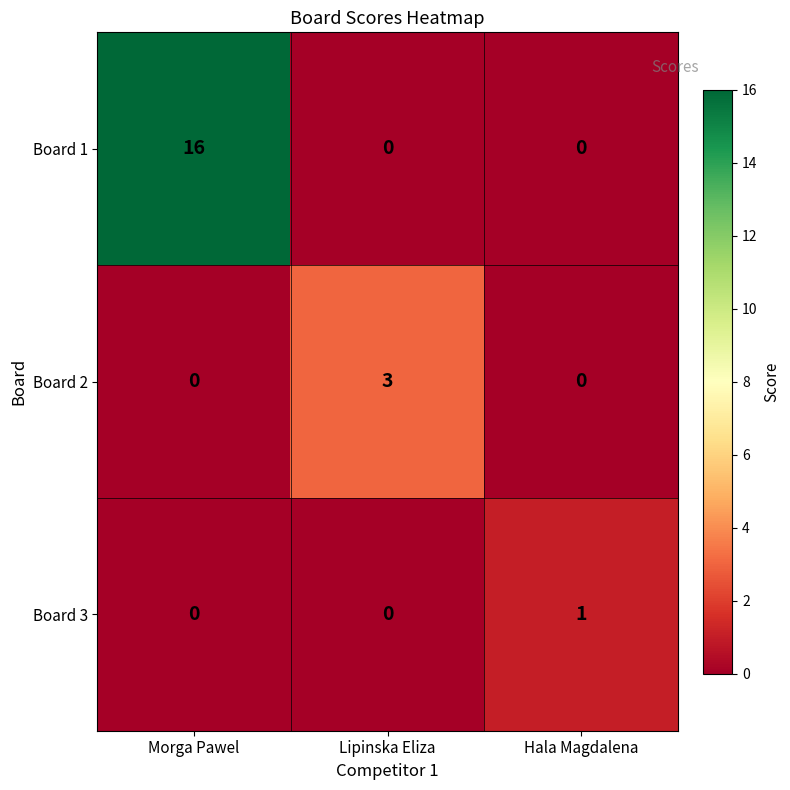

True or false: Board 1 has a value of 0 at Lipinska Eliza.

True